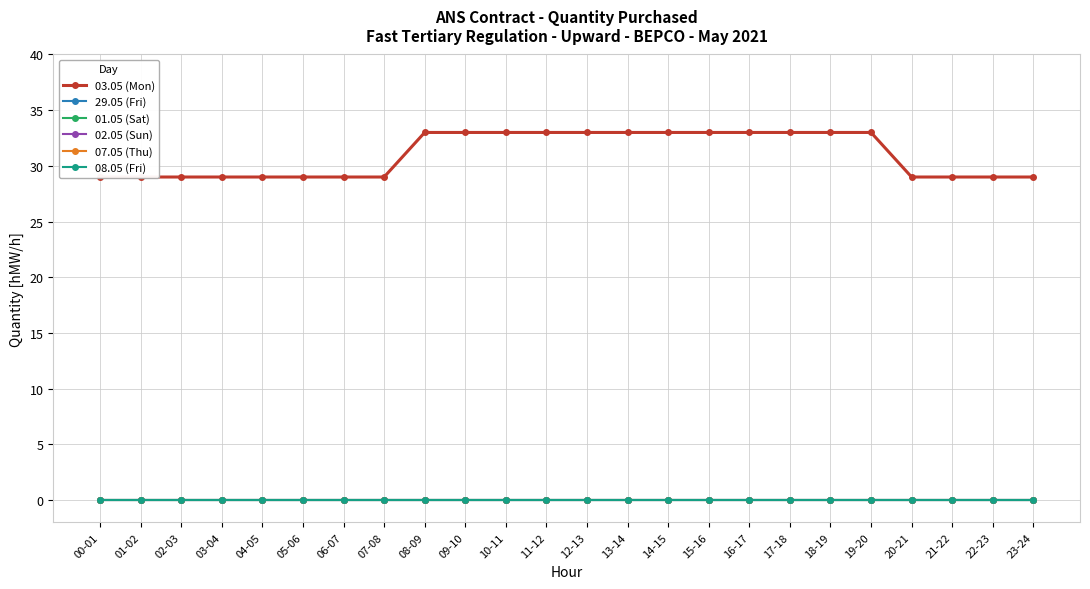

At how many categories does at least one series exceed 10?

24